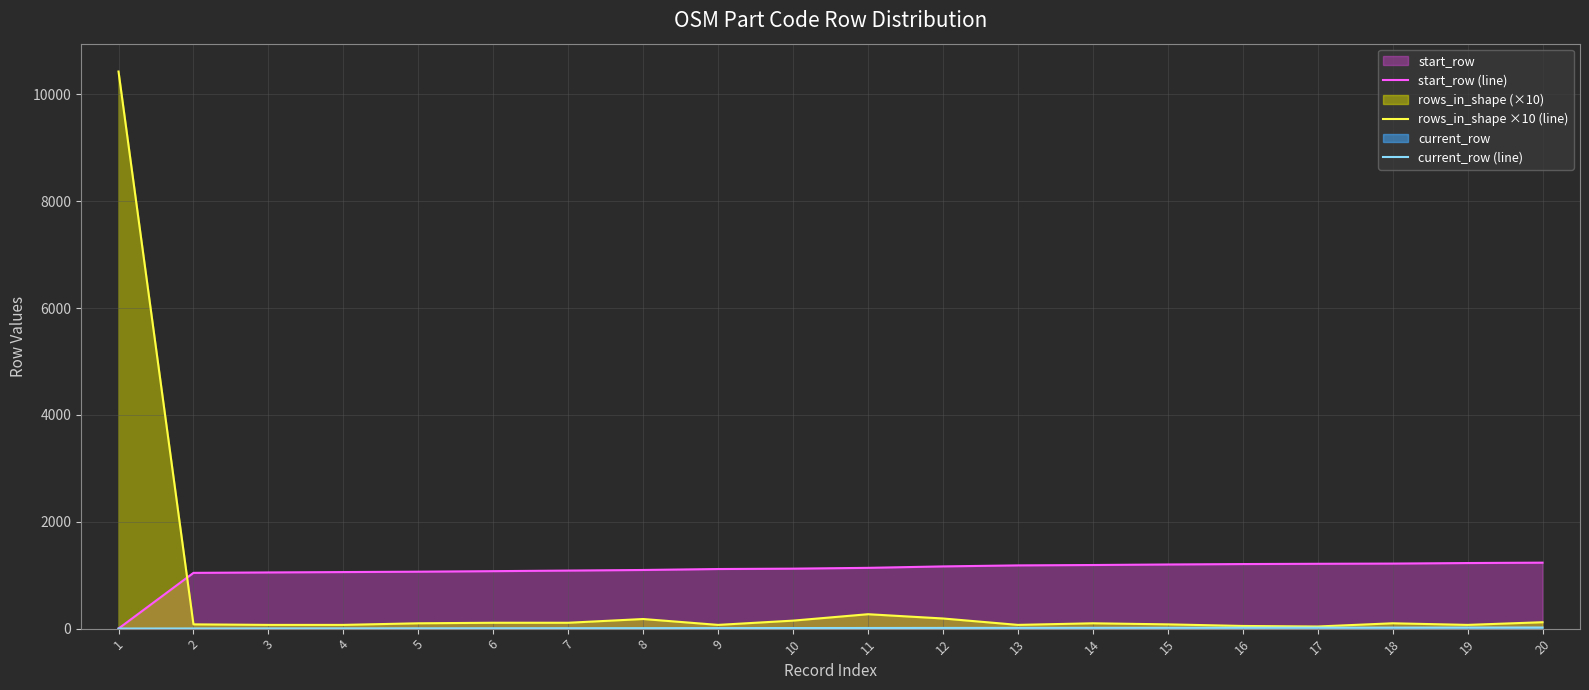

How many lines are shown in the chart?

3